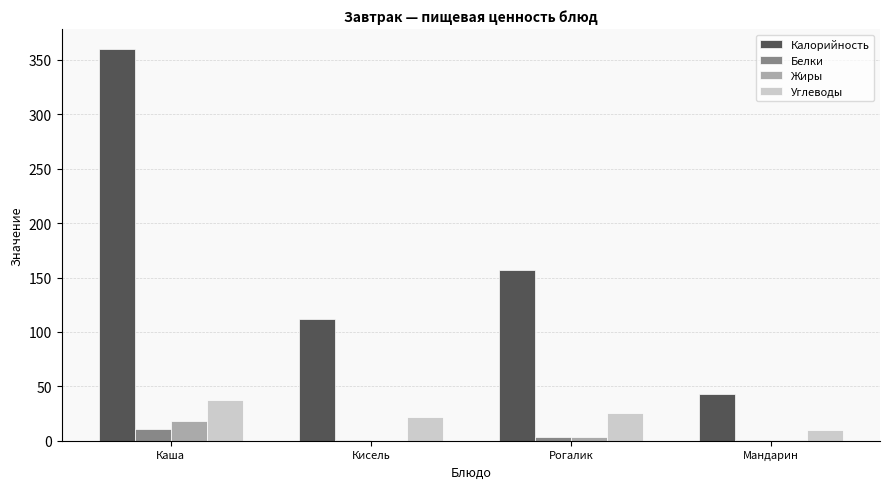

Is the value of Калорийность at Рогалик greater than the value of Белки at Каша?

Yes